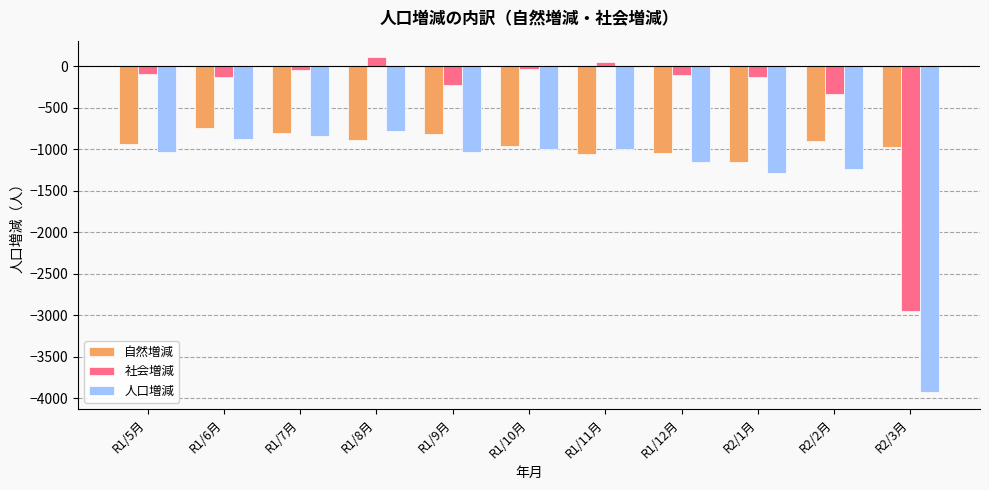

What is the label of the 8th bar from the right?

R1/8月